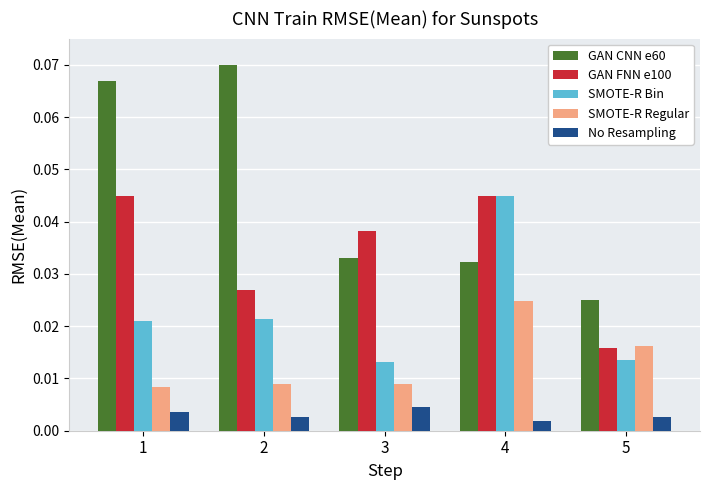

The value of GAN FNN e100 at 1 is 0.1. True or false?

False